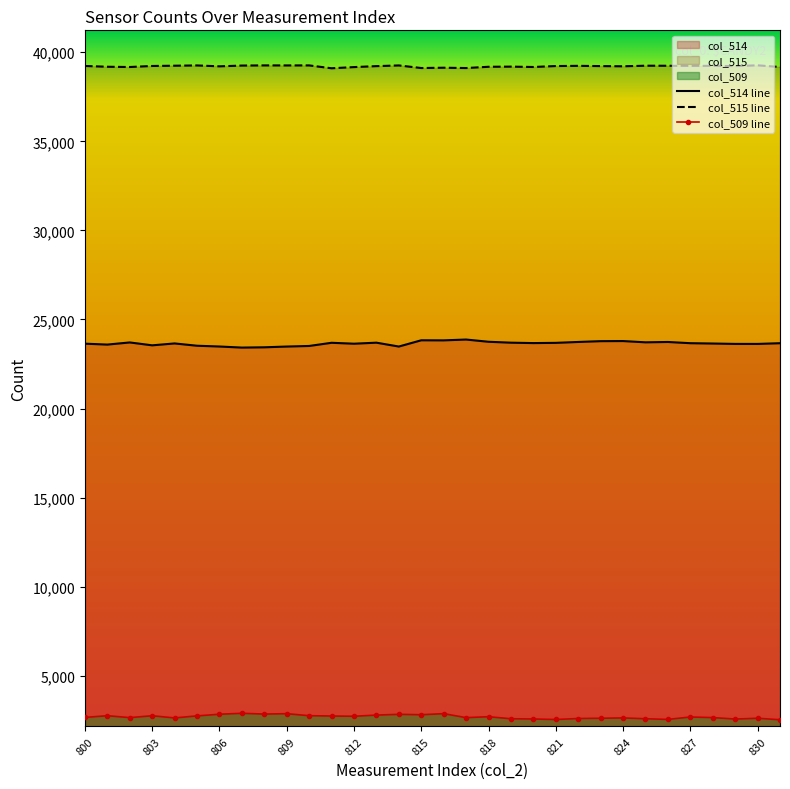

What is the total value across all series at 803?

65535